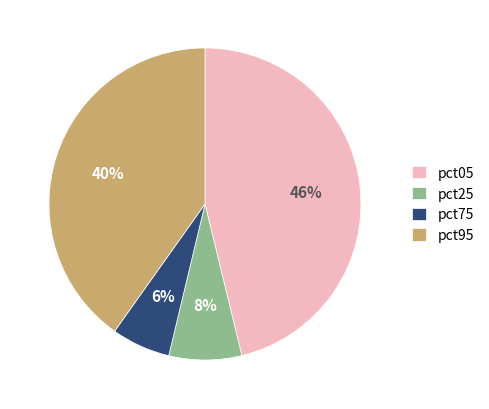

Do pct05 and pct95 together represent more than half of the pie?

Yes